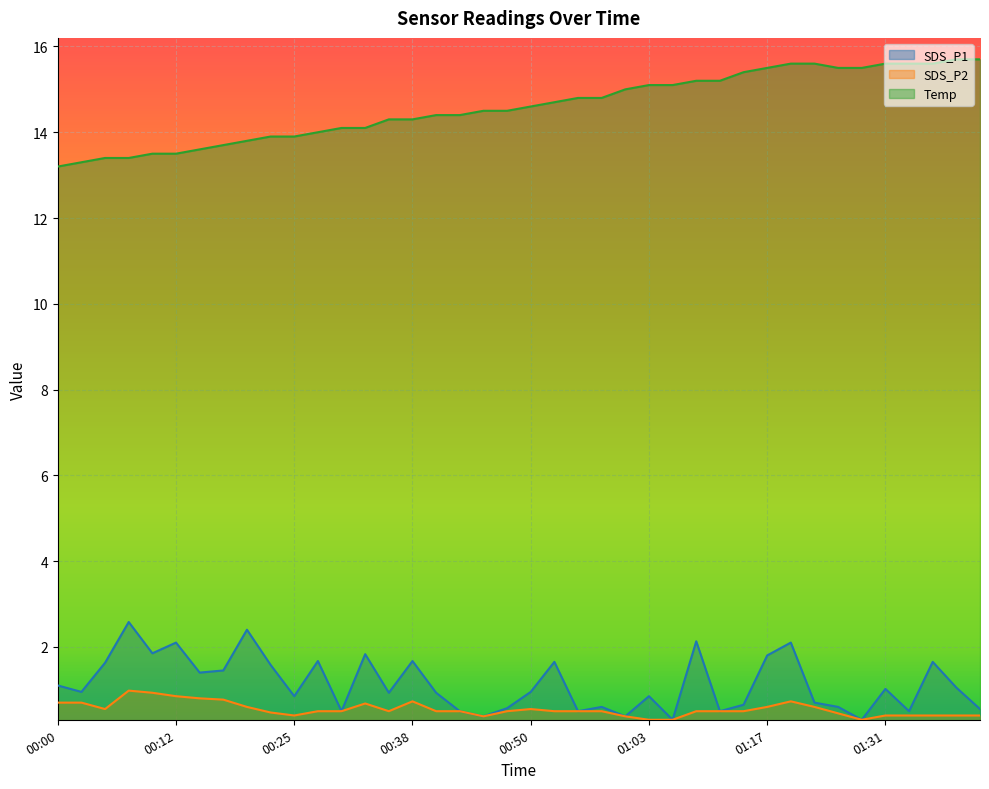

What is the label of the 12th point from the right?

01:11